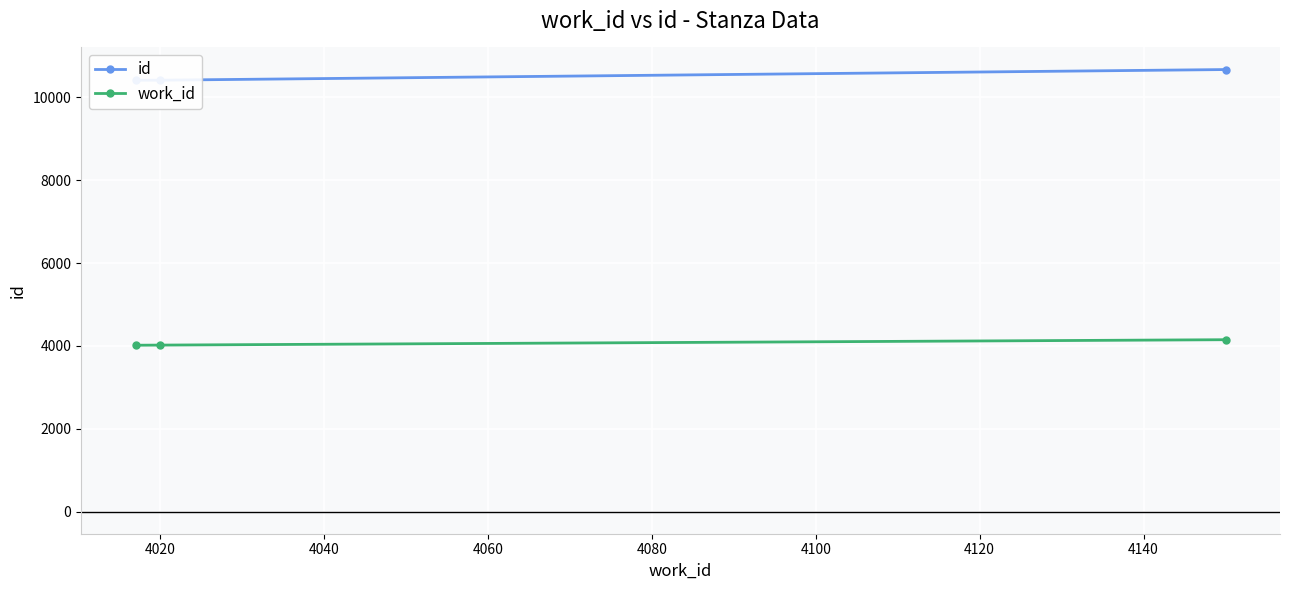

What is the sum of all id values?

31501